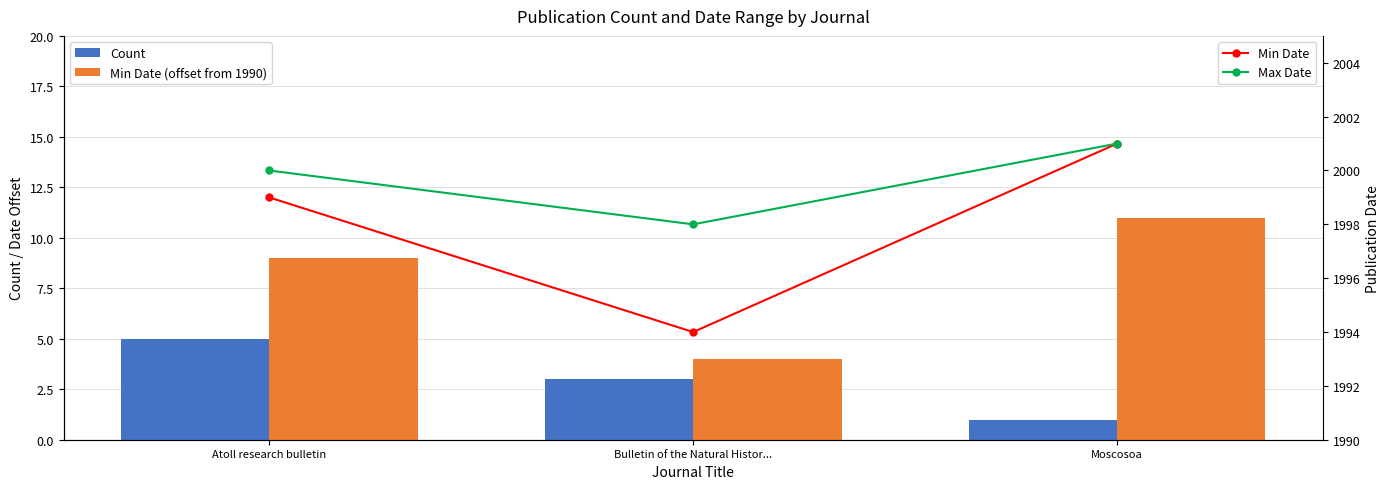

What is the total value across all series at Bulletin of the Natural Histor...?

3999